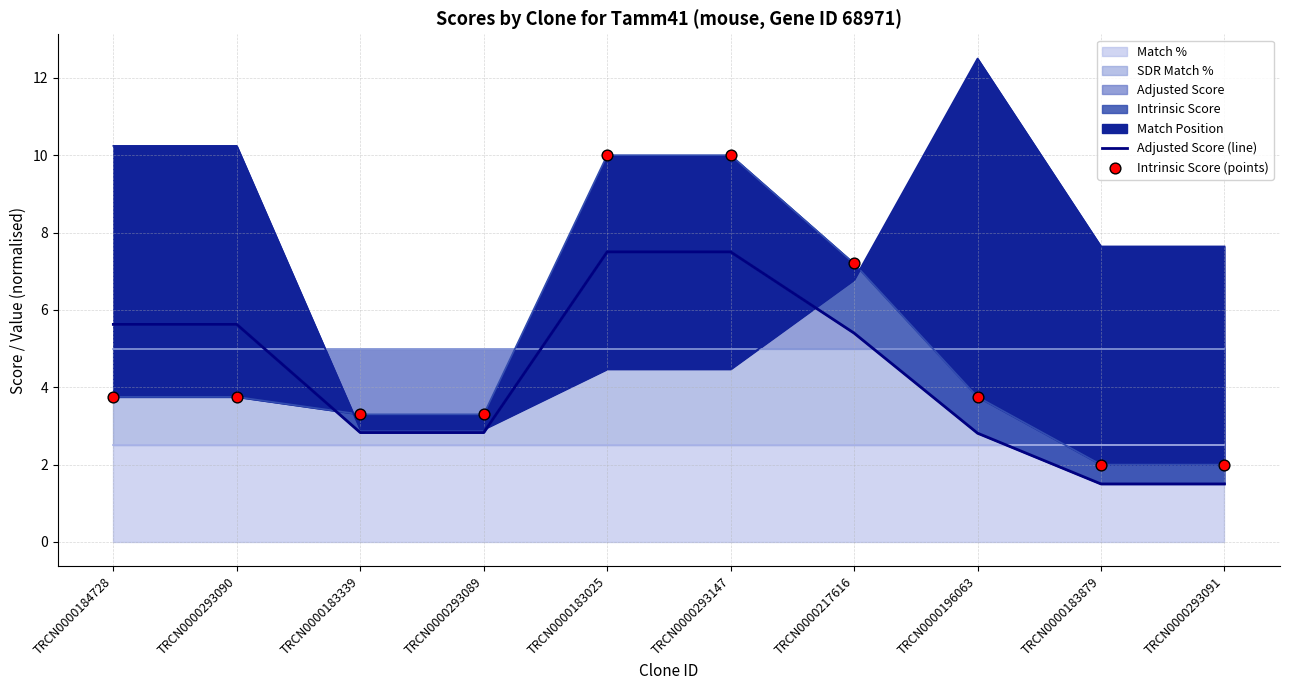

Where does the Adjusted Score series first go above 5?

TRCN0000184728